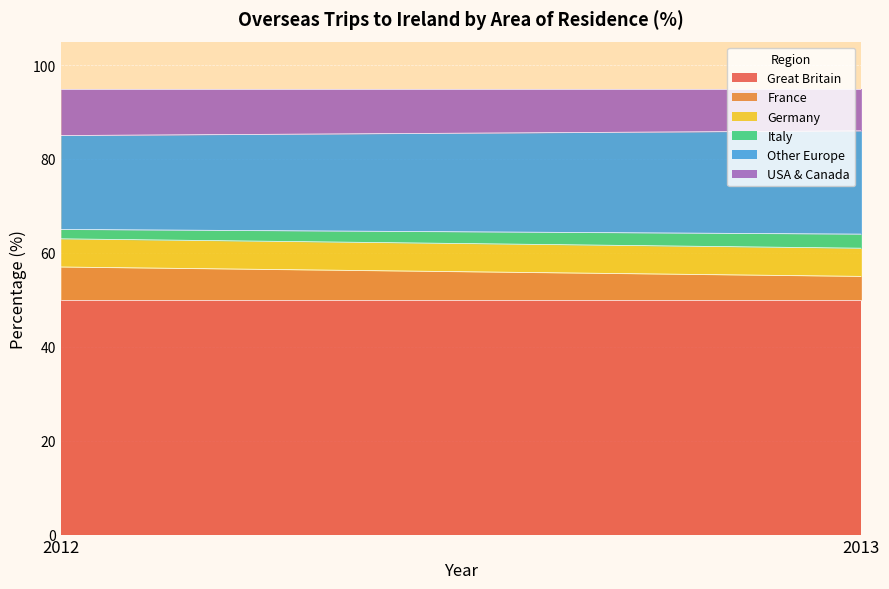

Rank the categories by Italy value from highest to lowest.

2013, 2012